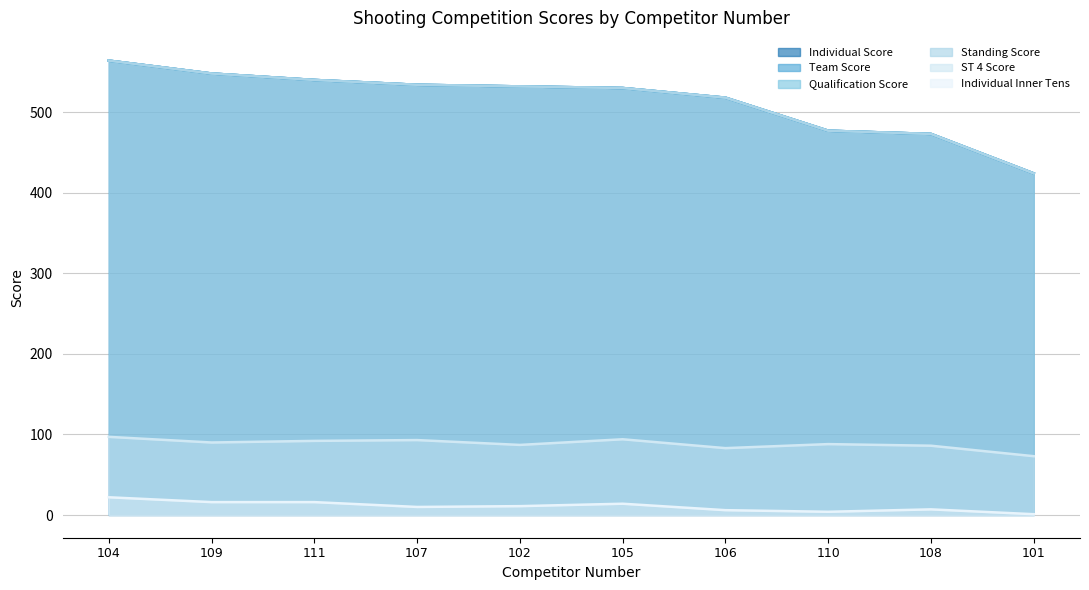

What is the difference between the maximum and second lowest values in the Qualification Score series?

91